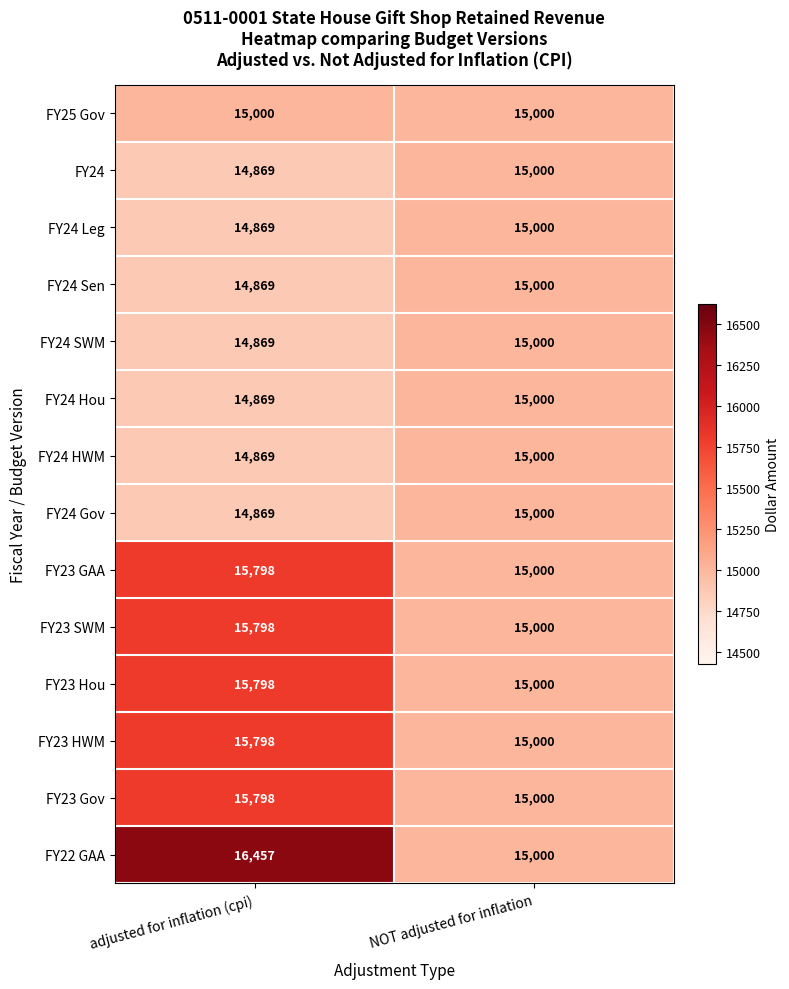

What is the lowest value of the FY23 HWM series?

15000